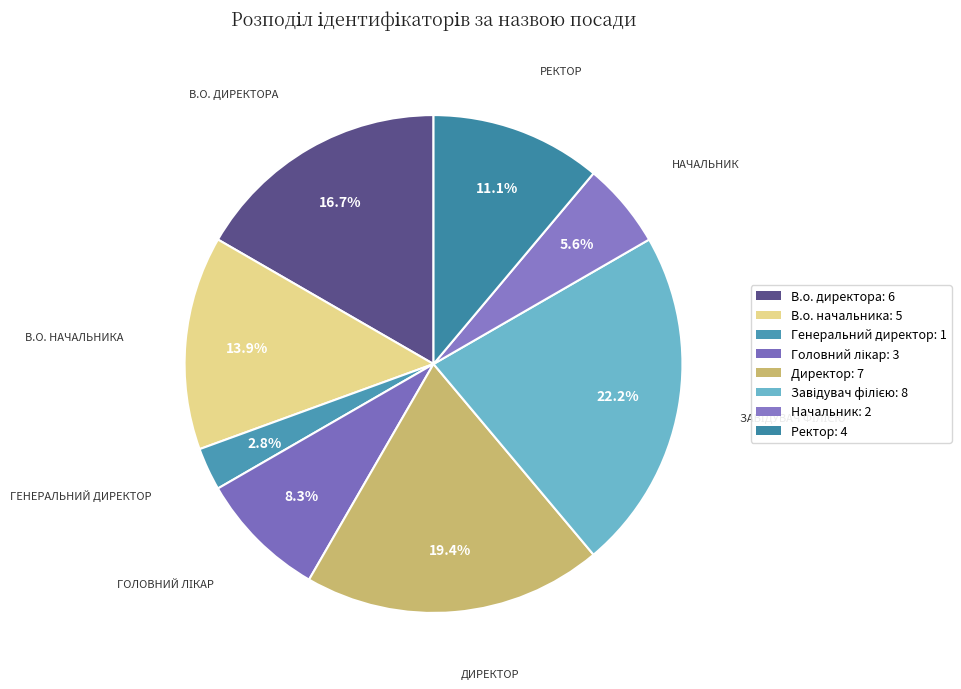

Approximately how many times larger is the value at Генеральний директор compared to Завідувач філією?

0.1